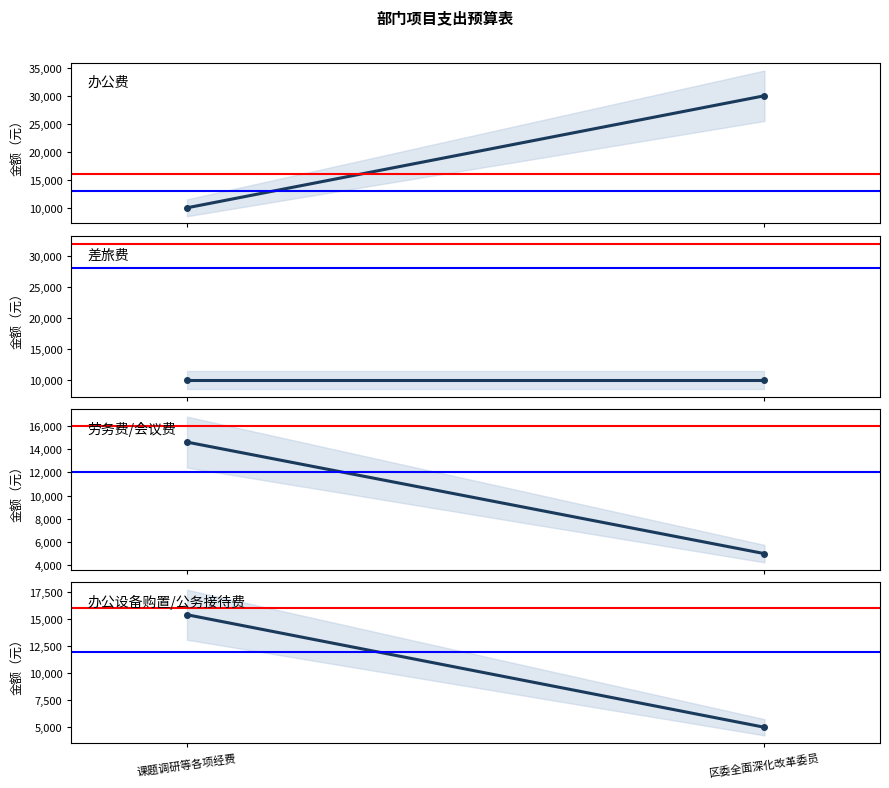

Reading right to left, list all the values displayed in this chart.

办公费: 30000	10000
差旅费: 10000	10000
劳务费/会议费: 5000	14600
办公设备购置/公务接待费: 5000	15400